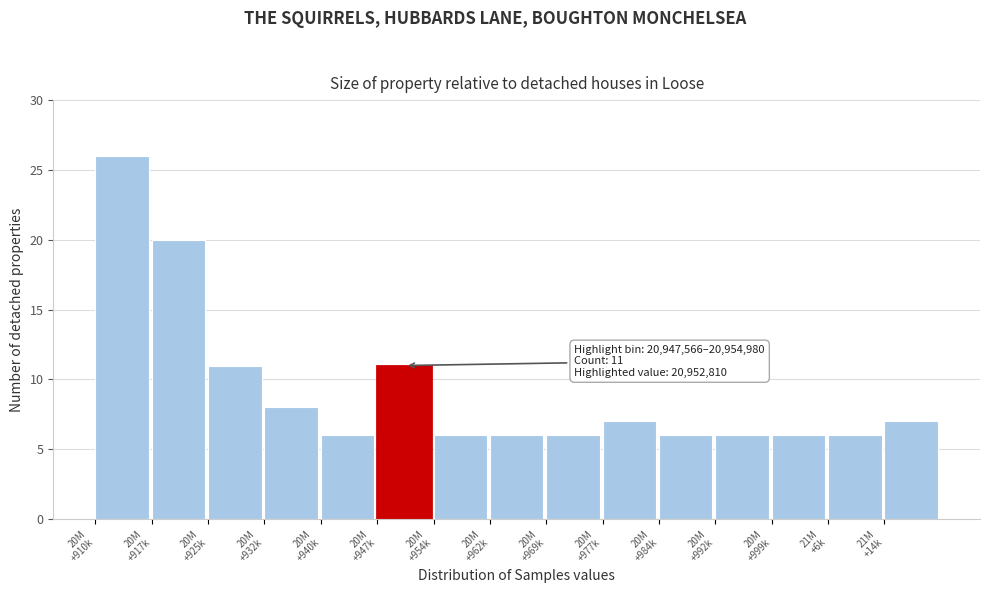

Reading left to right, list all the values displayed in this chart.

26	20	11	8	6	11	6	6	6	7	6	6	6	6	7